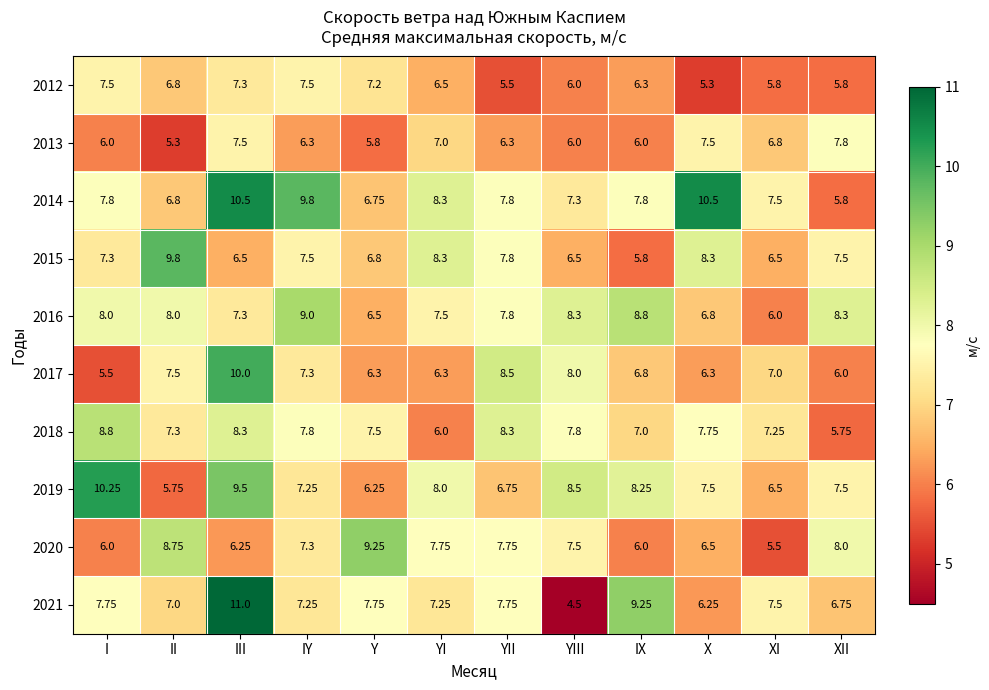

At which label is 2018 closest to 7?

IX